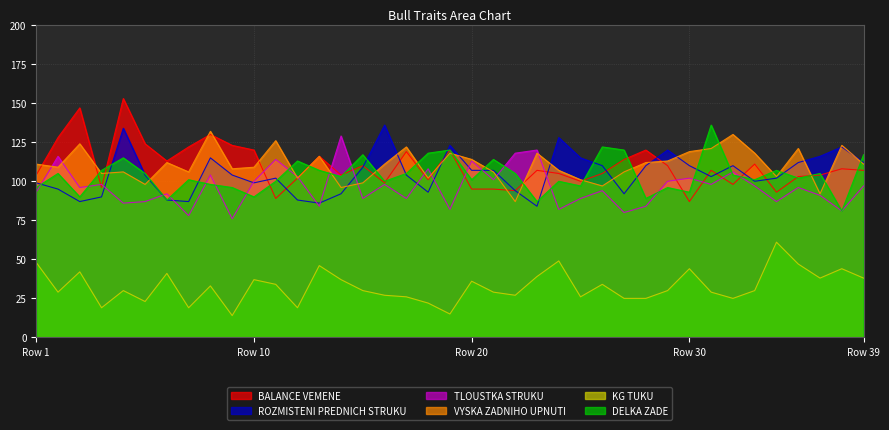

At which category does KG TUKU reach its first local valley?

2